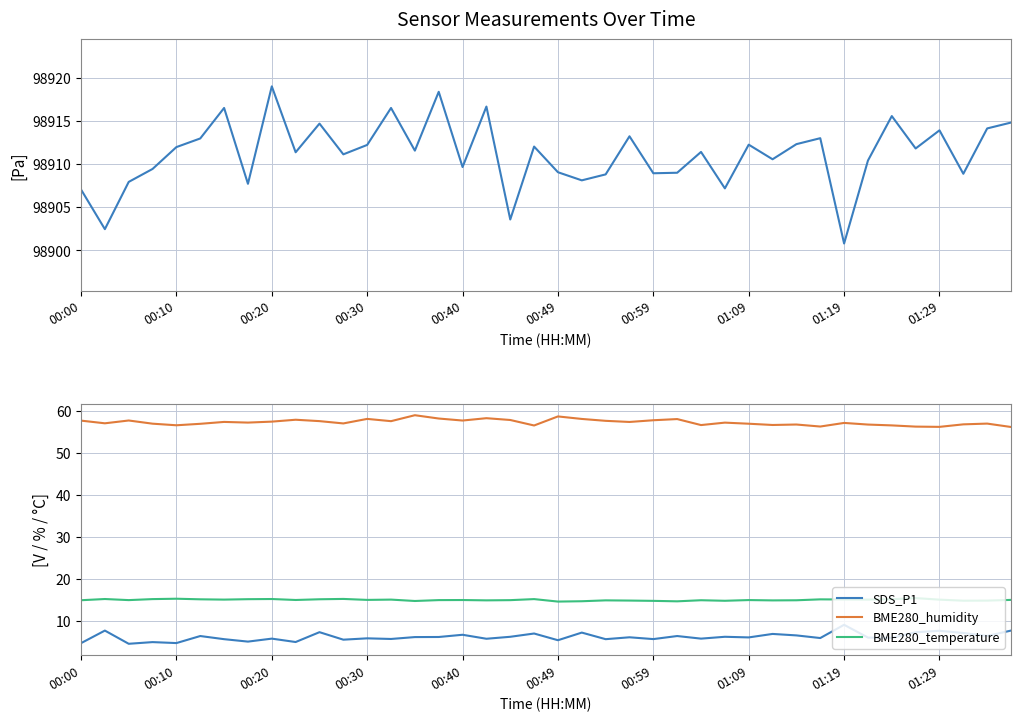

True or false: BME280_pressure and BME280_humidity cross at least once.

False